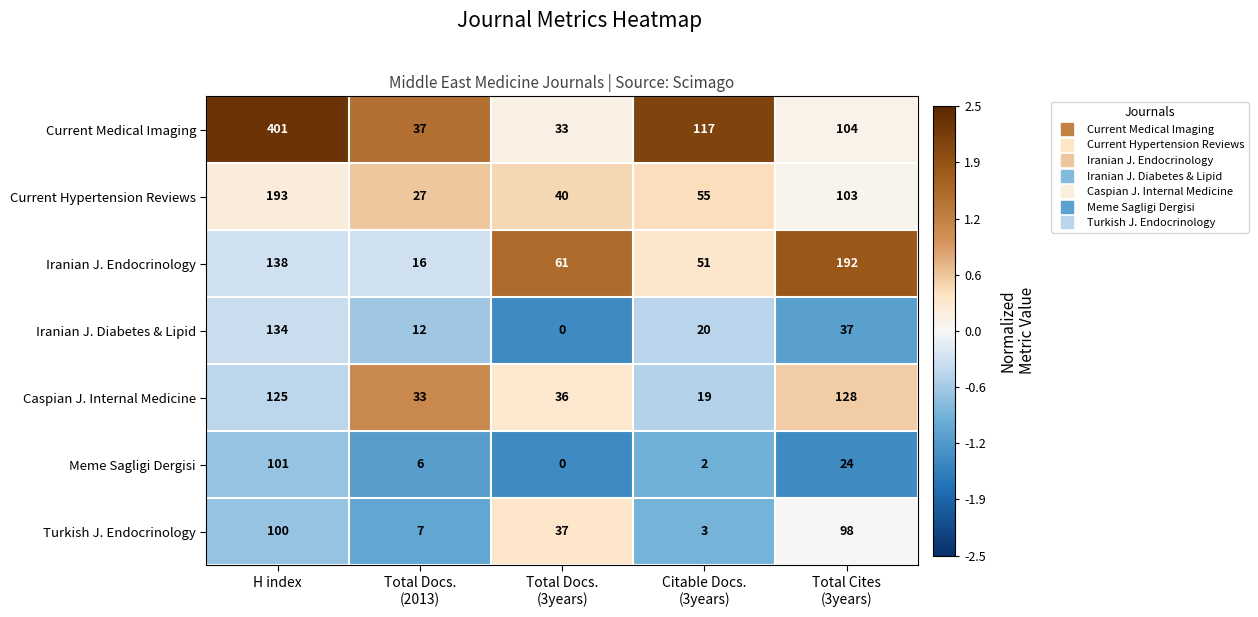

At Total Docs.
(2013), list the series in order from largest to smallest.

Current Medical Imaging, Caspian J. Internal Medicine, Current Hypertension Reviews, Iranian J. Endocrinology, Iranian J. Diabetes & Lipid, Turkish J. Endocrinology, Meme Sagligi Dergisi